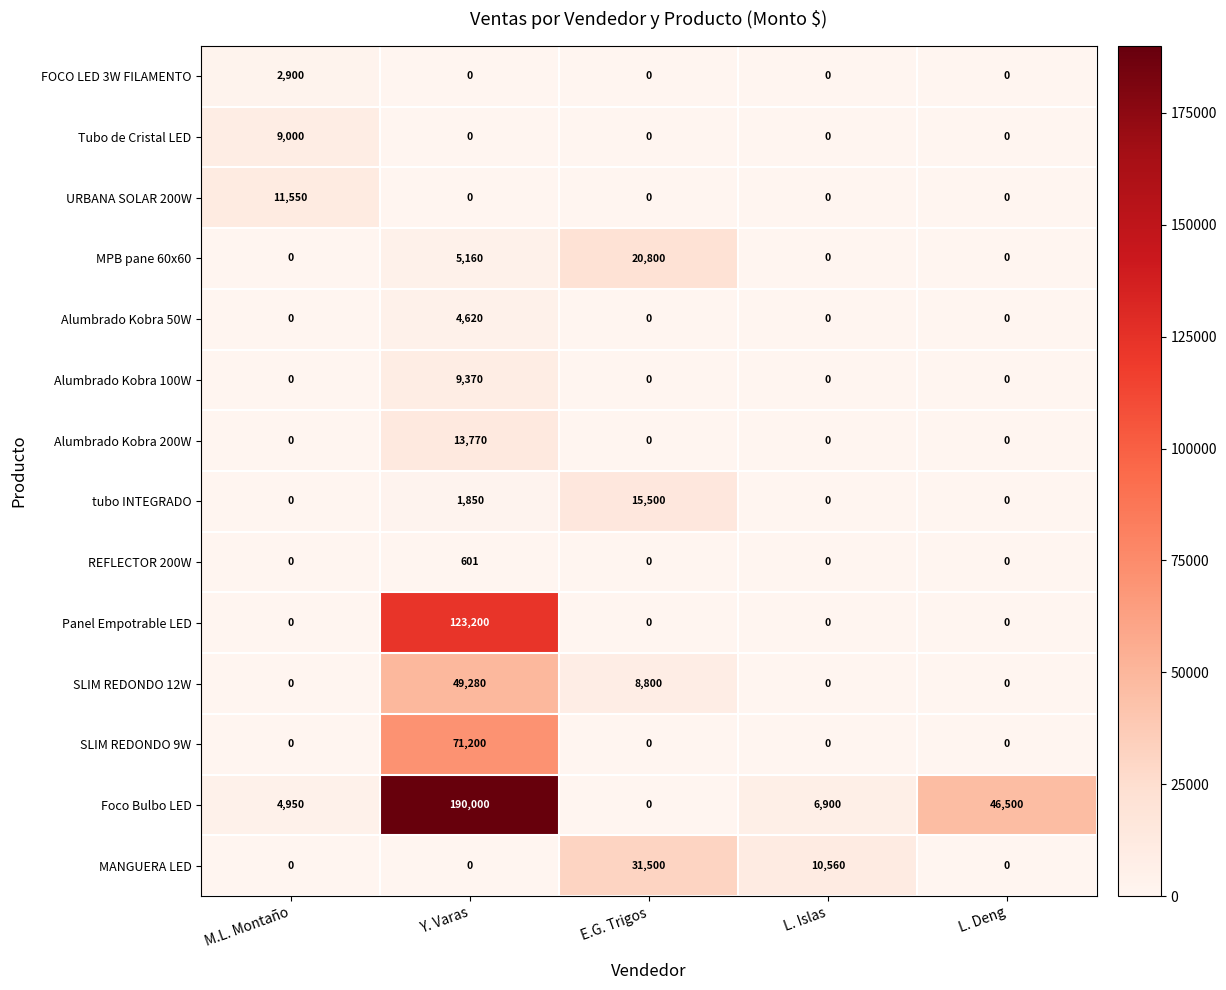

How many series are shown in this chart?

14